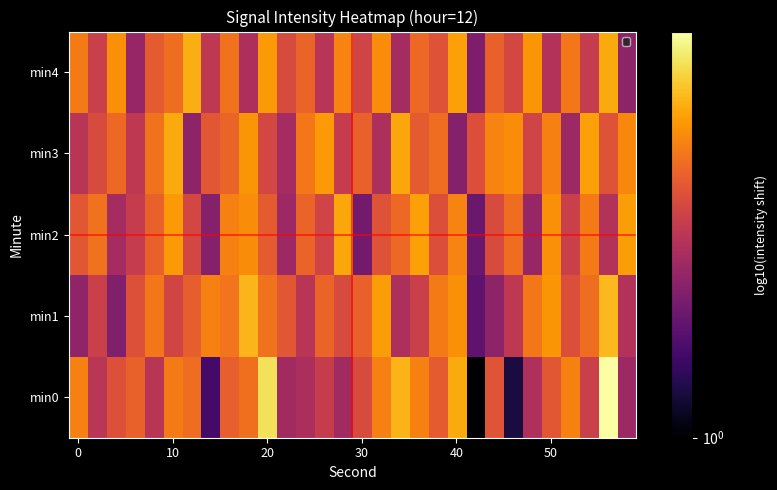

How many series are shown in this chart?

5